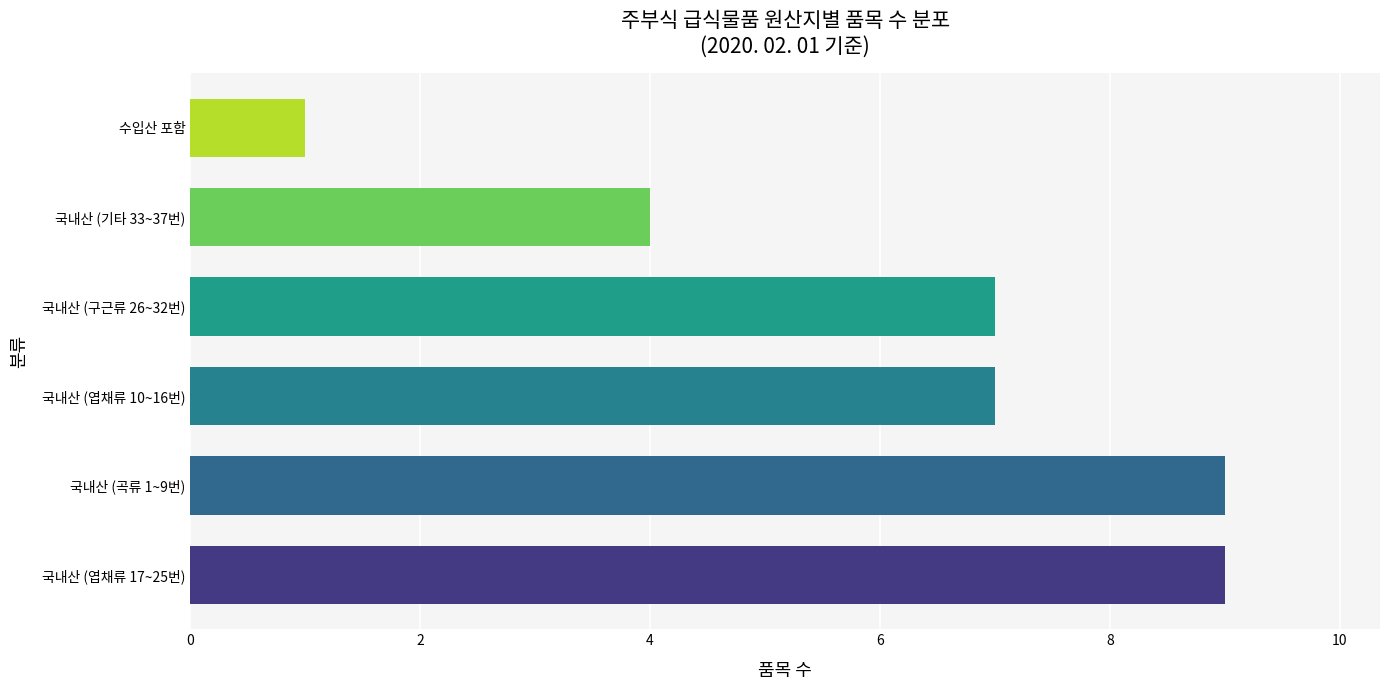

What is the maximum value shown in the chart?

9